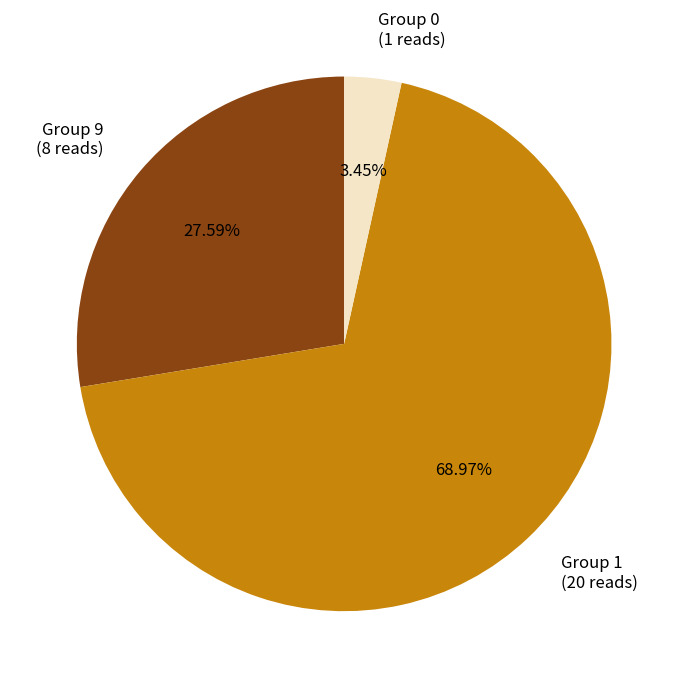

Combined, do Group 0 (1 reads) and Group 1 (20 reads) account for over 50%?

Yes